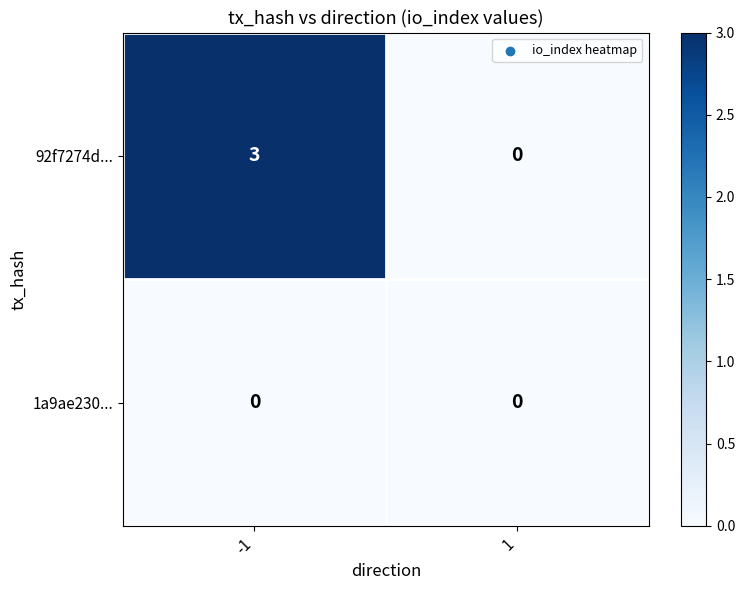

Reading left to right, list all the values displayed in this chart.

92f7274d...: -1=3	1=0
1a9ae230...: -1=0	1=0